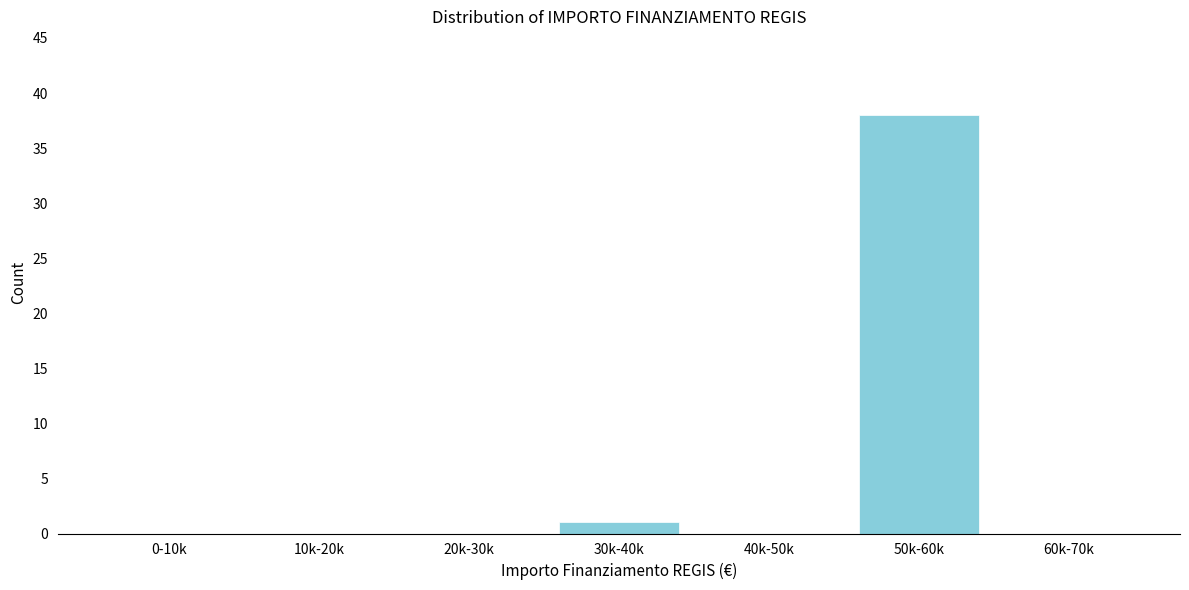

Reading right to left, what are all the values shown in this chart?

60k-70k=0	50k-60k=38	40k-50k=0	30k-40k=1	20k-30k=0	10k-20k=0	0-10k=0